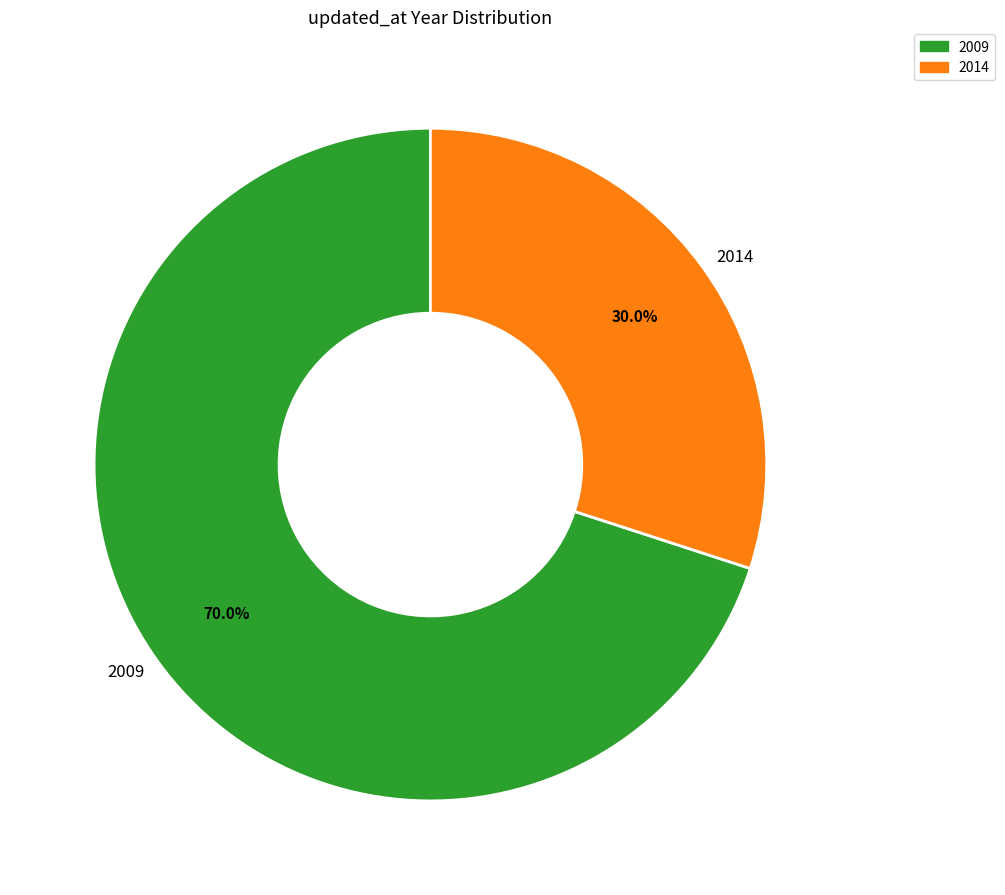

Which slice is the largest?

2009